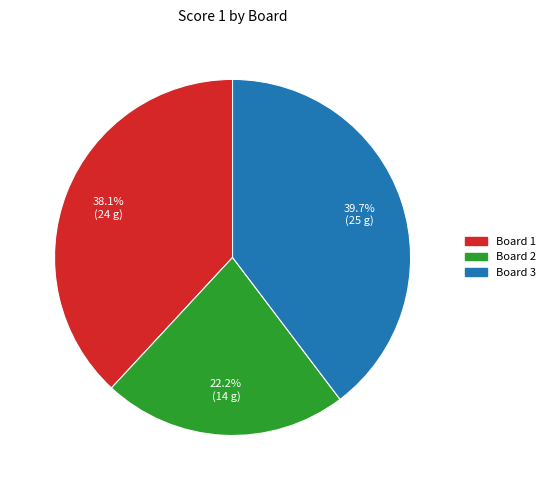

How much of the chart is everything except Board 1?

61.9%